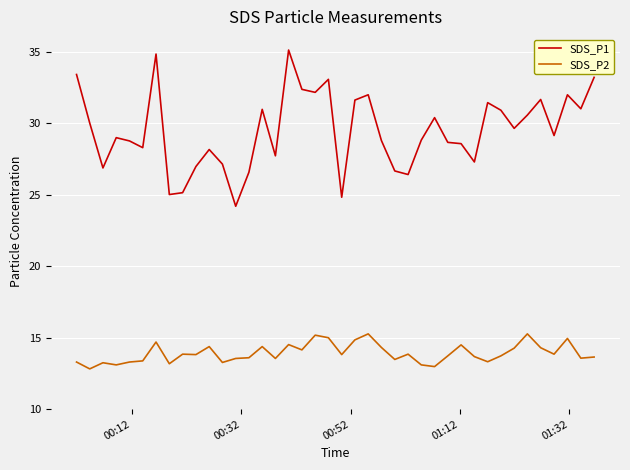

Rank the series by their maximum value, from lowest to highest.

SDS_P2, SDS_P1